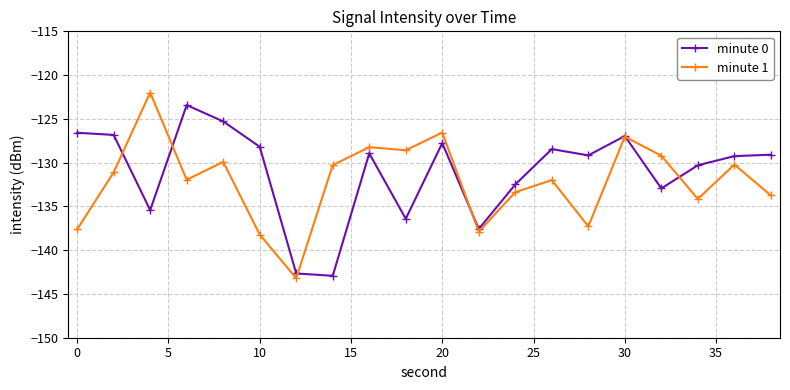

What is the minimum value shown in the chart?

-143.2